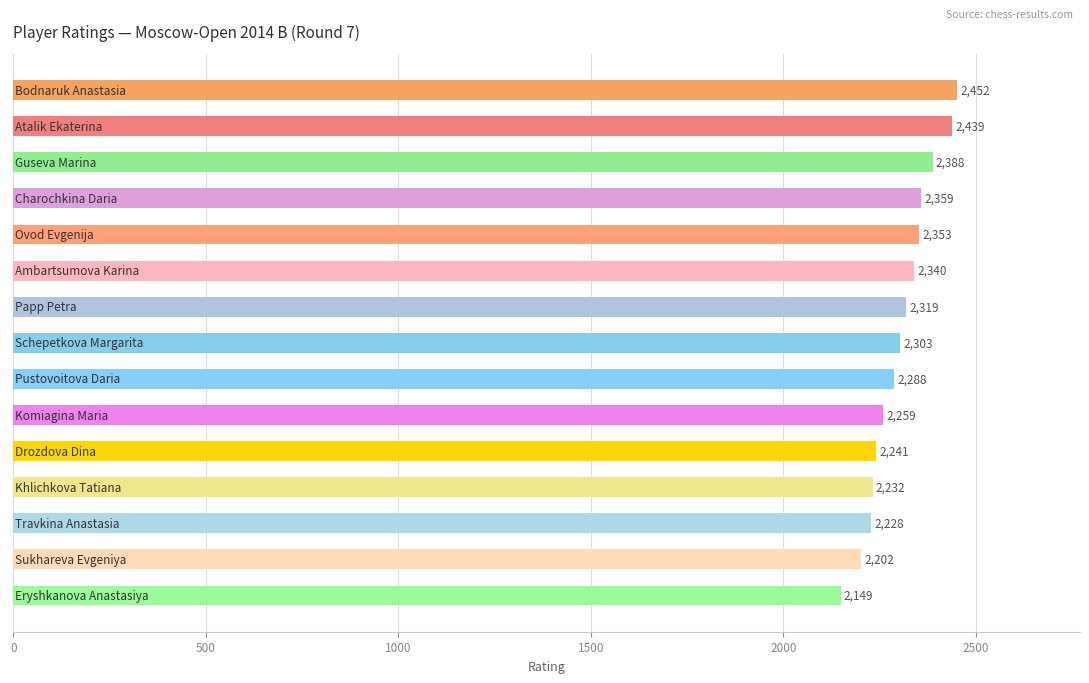

What is the value of the 9th bar from the top?

2288